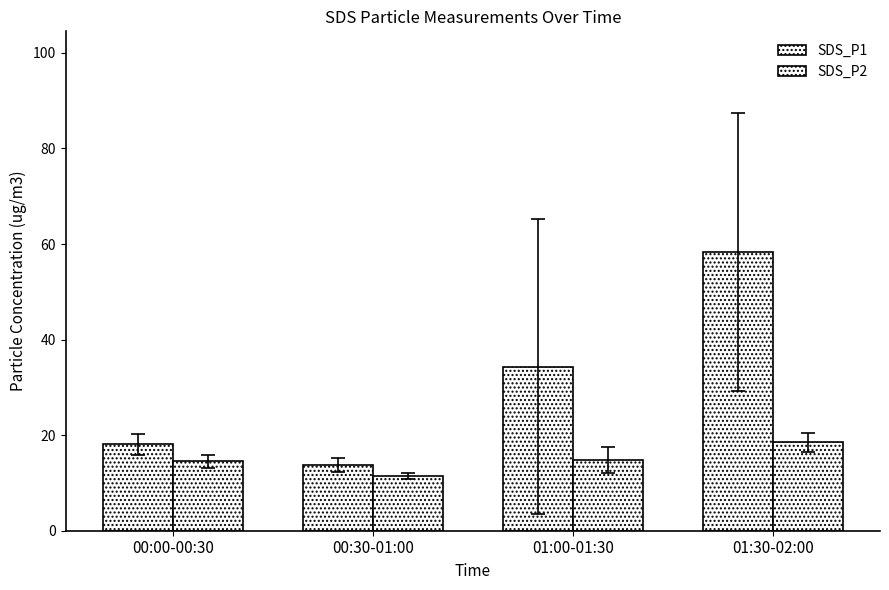

Does the chart contain stacked bars?

No